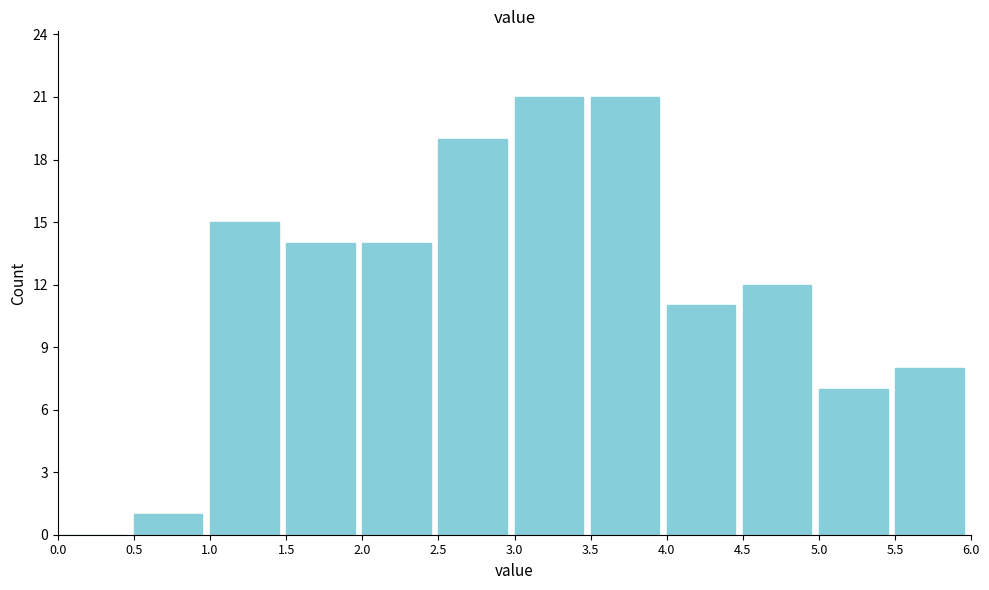

What is the height of the bar covering 4.0 to 4.5 on the x-axis? The values are not printed on the chart, so give them approximately, as read against the axis.

11